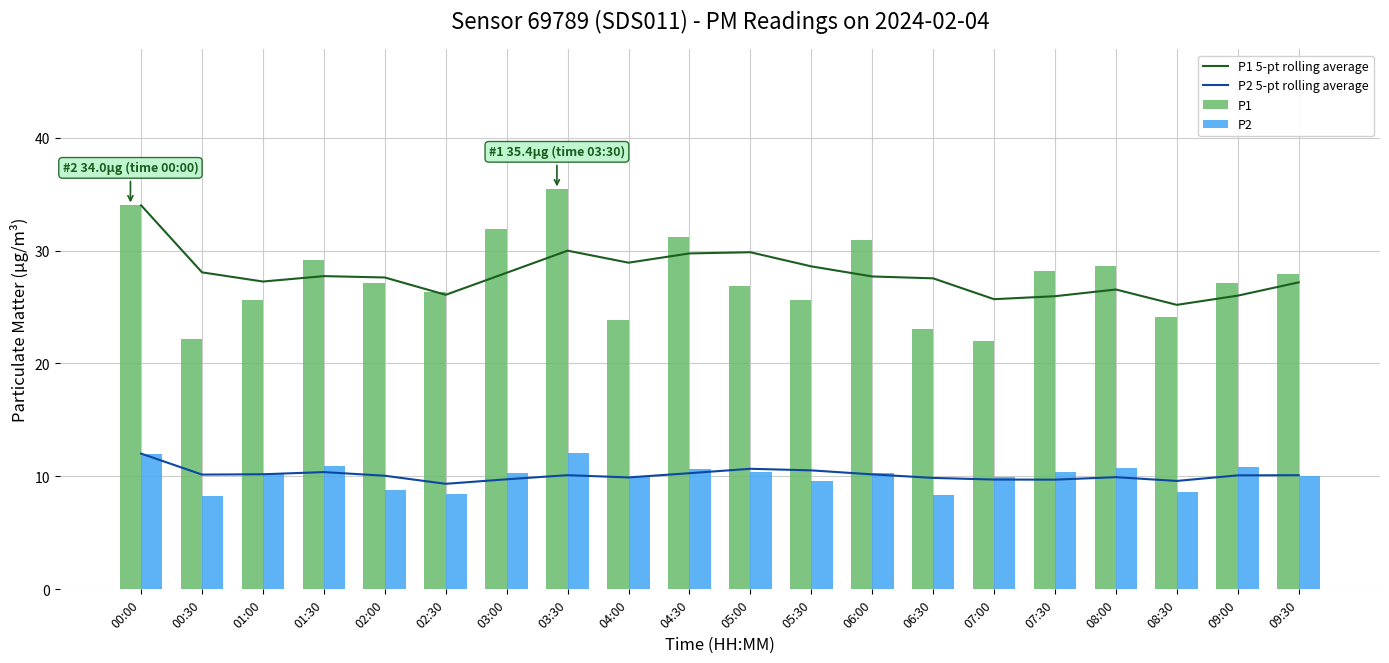

What is the label of the 19th bar from the left?

09:00